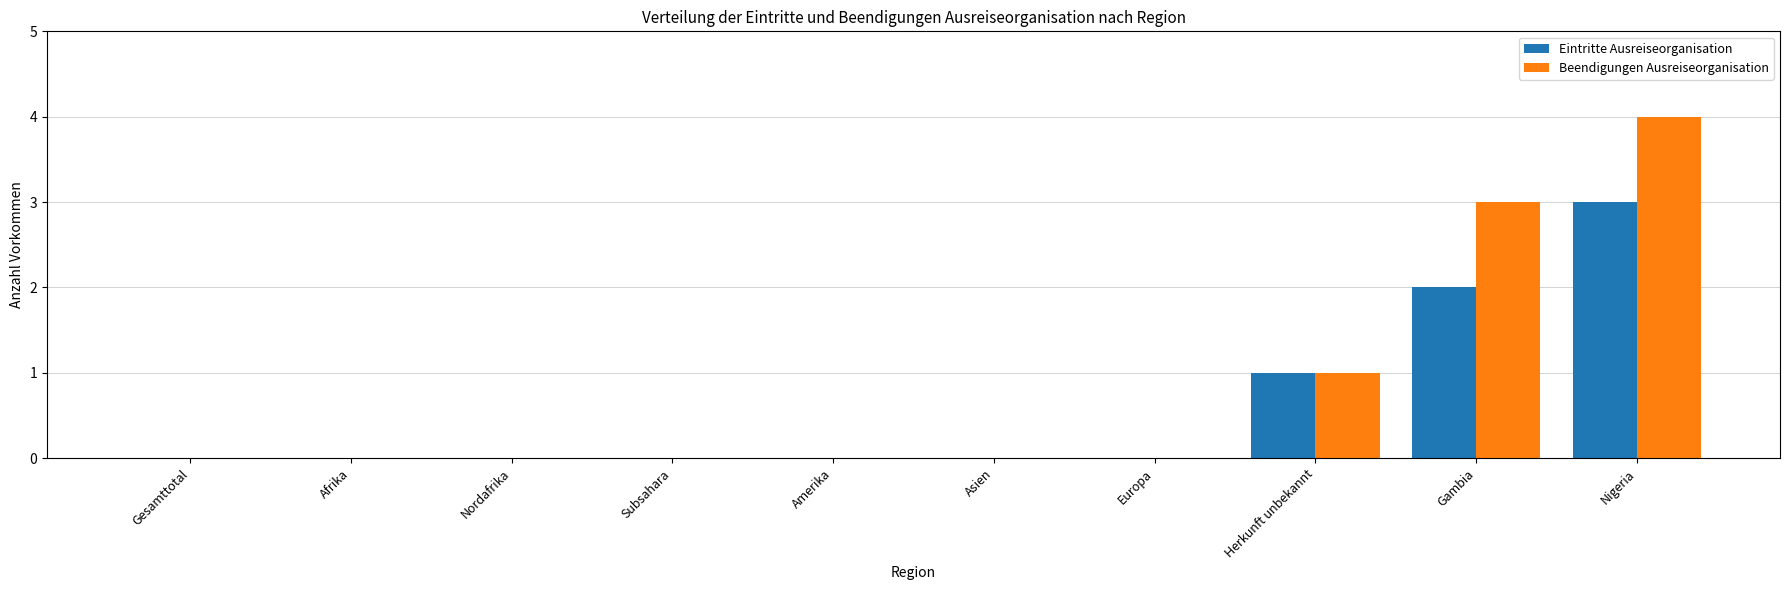

Which series has the largest total across all categories?

Beendigungen Ausreiseorganisation